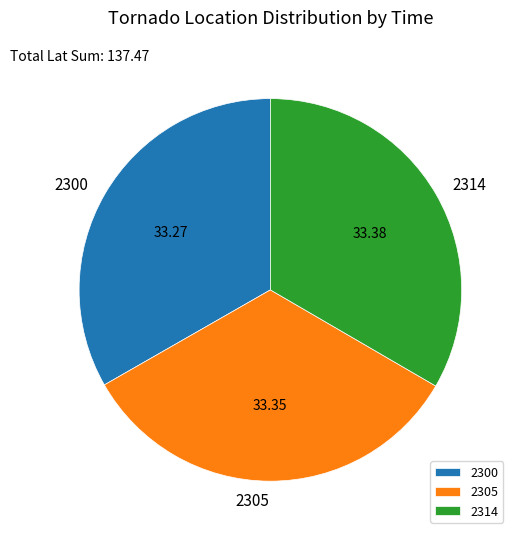

Is the sum of 2305 and 2314 greater than half?

Yes